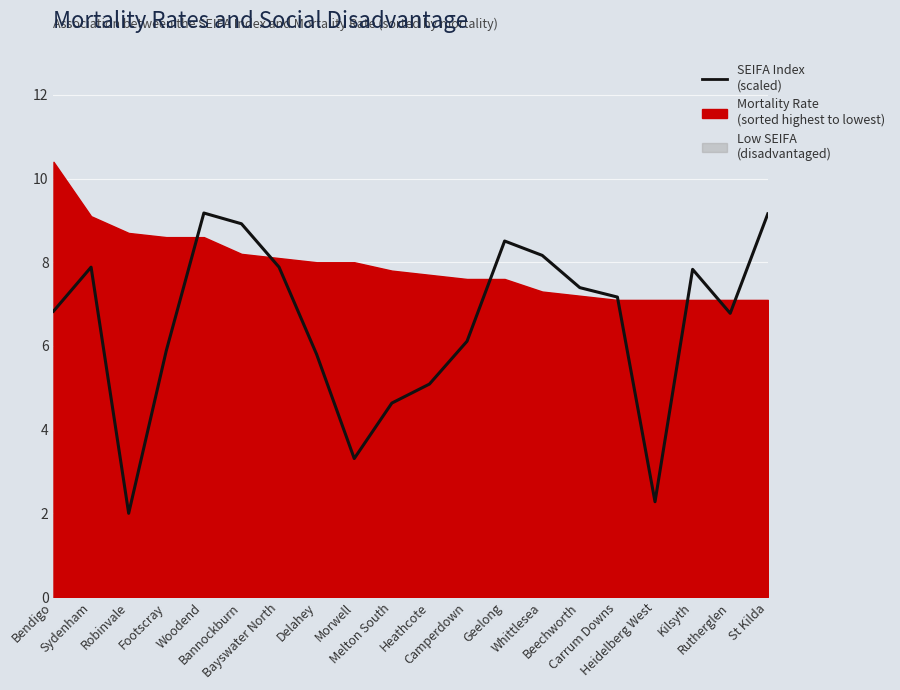

How many points are higher than both their immediate neighbors (excluding endpoints)?

4